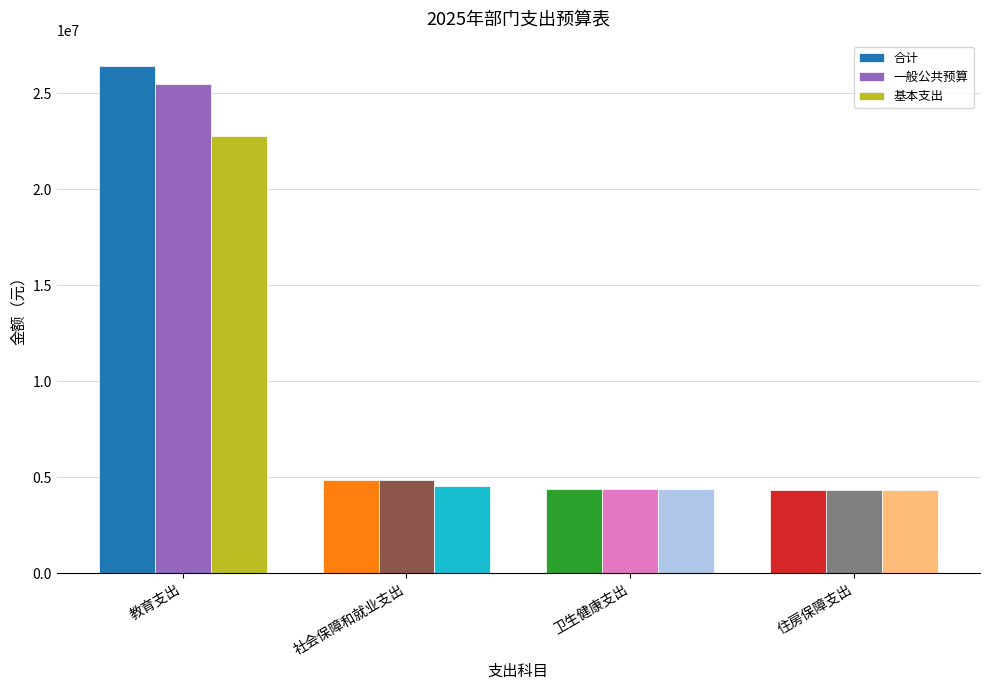

Which series has the largest total across all categories?

合计